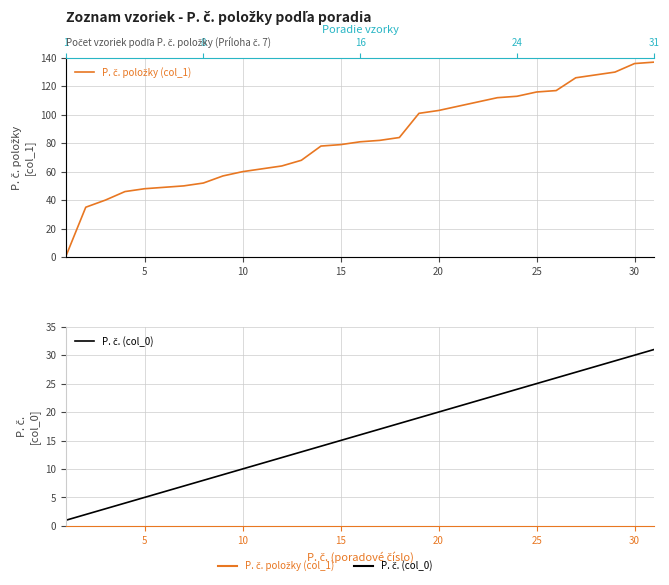

True or false: P. č. (col_0) and P. č. položky (col_1) cross at least once.

False